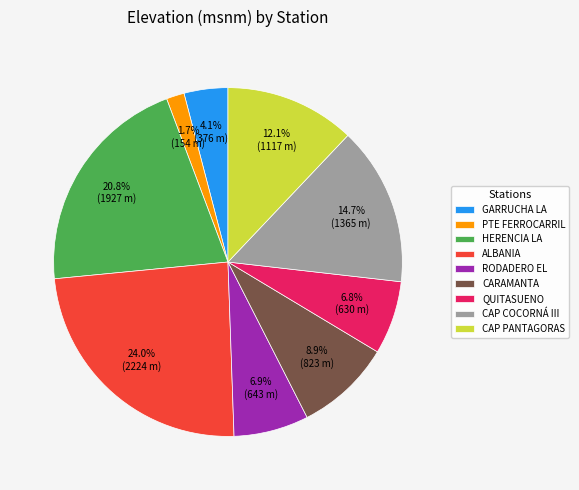

Which has a higher value, CAP COCORNÁ III or HERENCIA LA?

HERENCIA LA